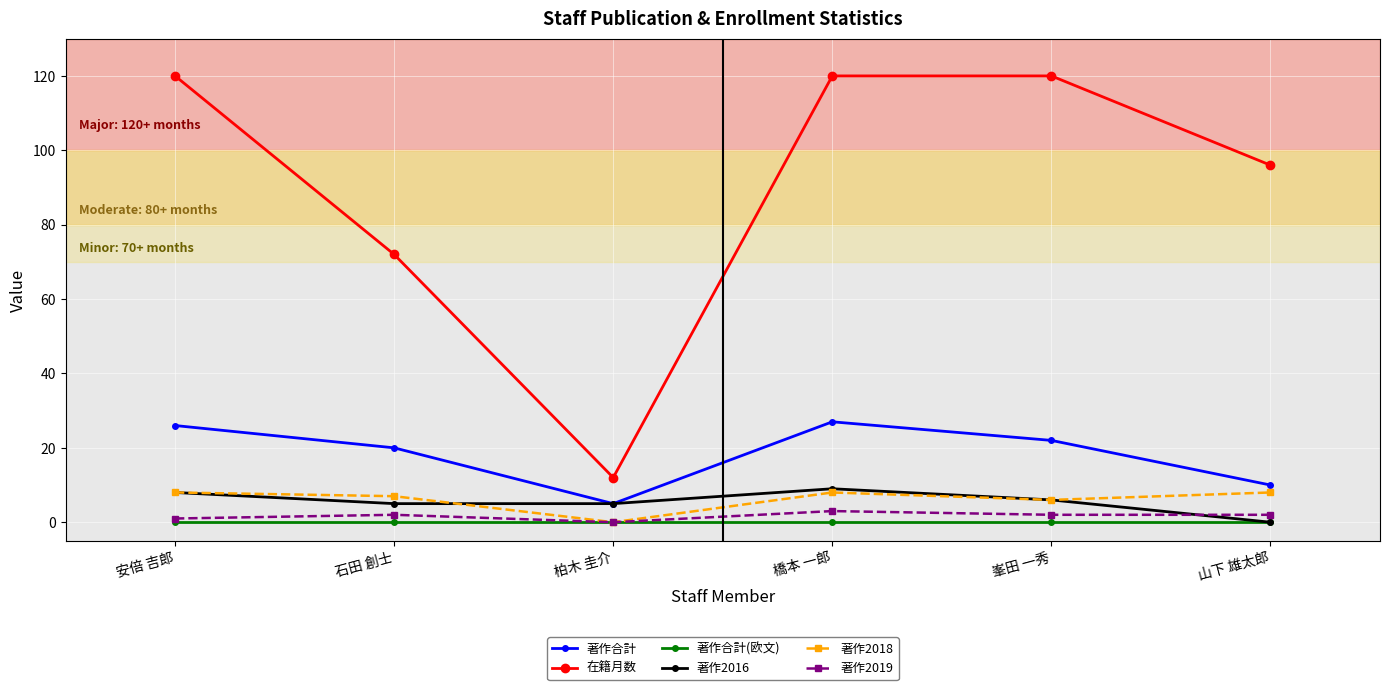

The value of 著作2016 at 山下 雄太郎 is 0. True or false?

True